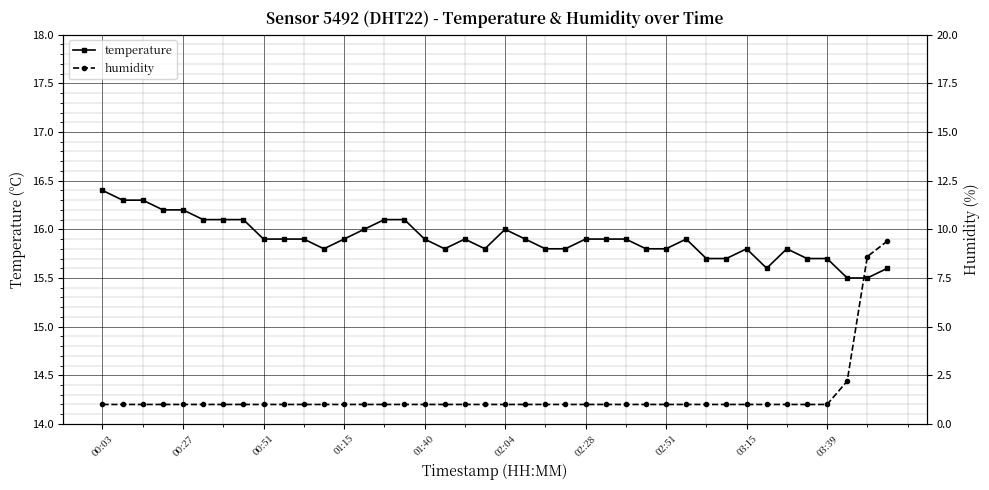

Is it true that humidity equals 0.4 at 30?

False